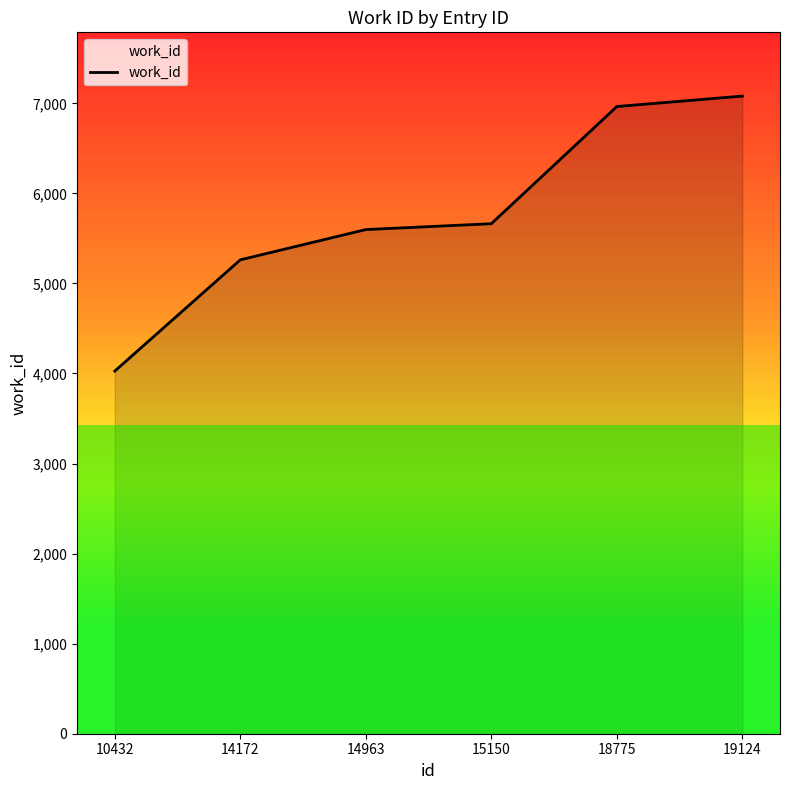

Rank the categories by value from highest to lowest.

19124, 18775, 15150, 14963, 14172, 10432